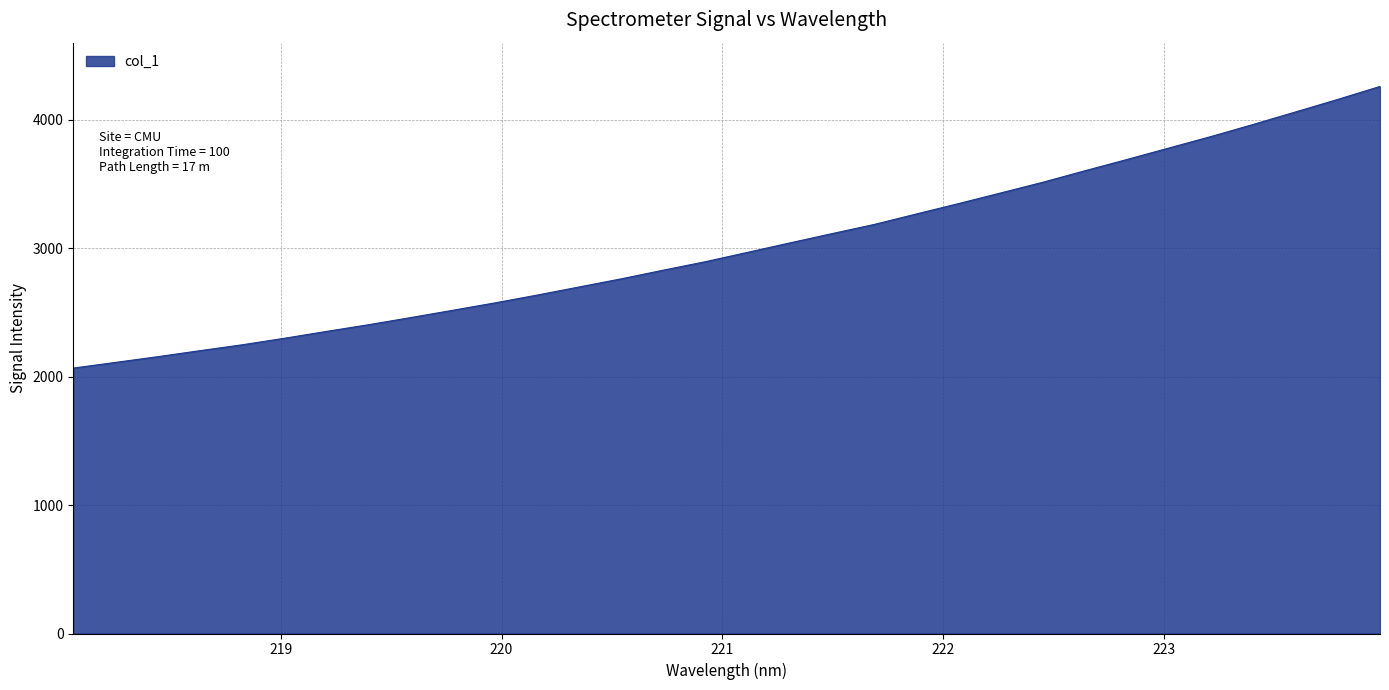

What is the difference between the maximum and minimum values?

2191.9